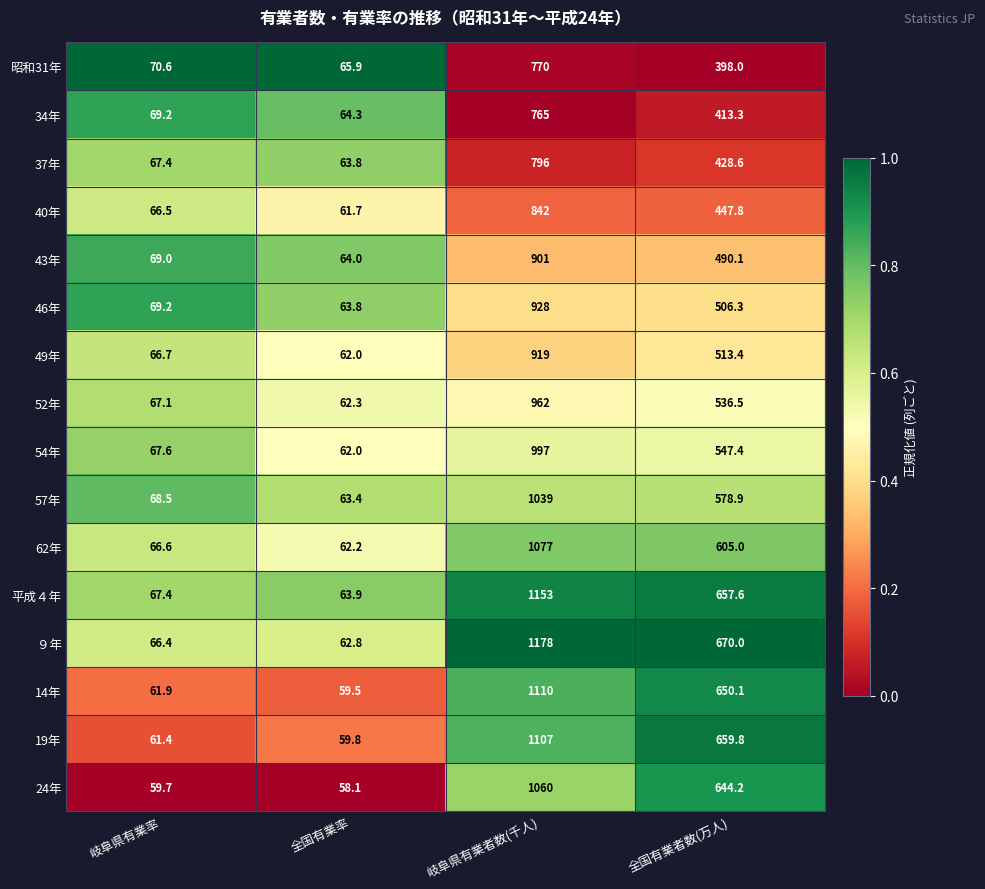

What is the spread (max minus min) of values at 岐阜県有業者数(千人)?

413.0